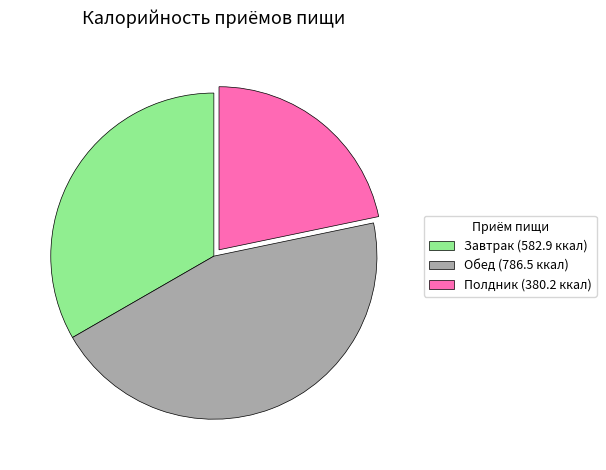

The Обед slice represents 32% of the pie. True or false?

False